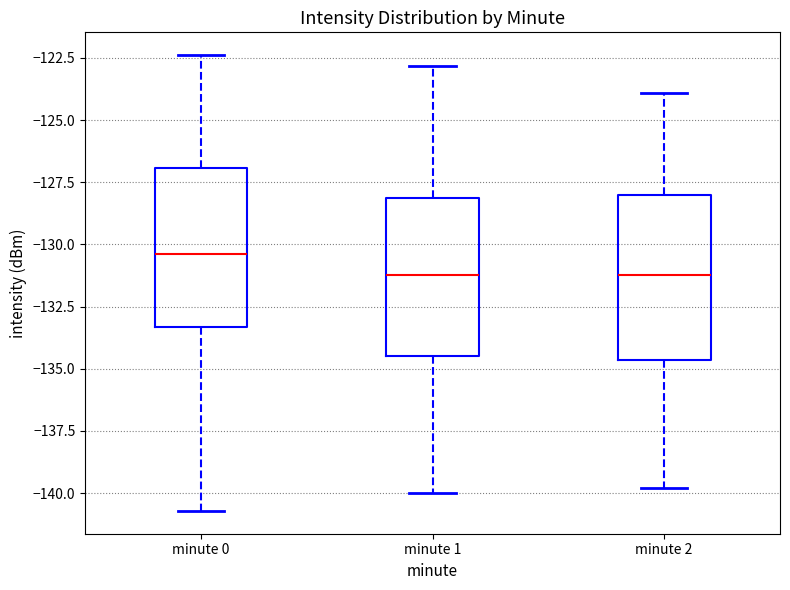

Where is the upper edge of the box for minute 2 on the y-axis? The values are not printed on the chart, so give them approximately, as read against the axis.

-128.0